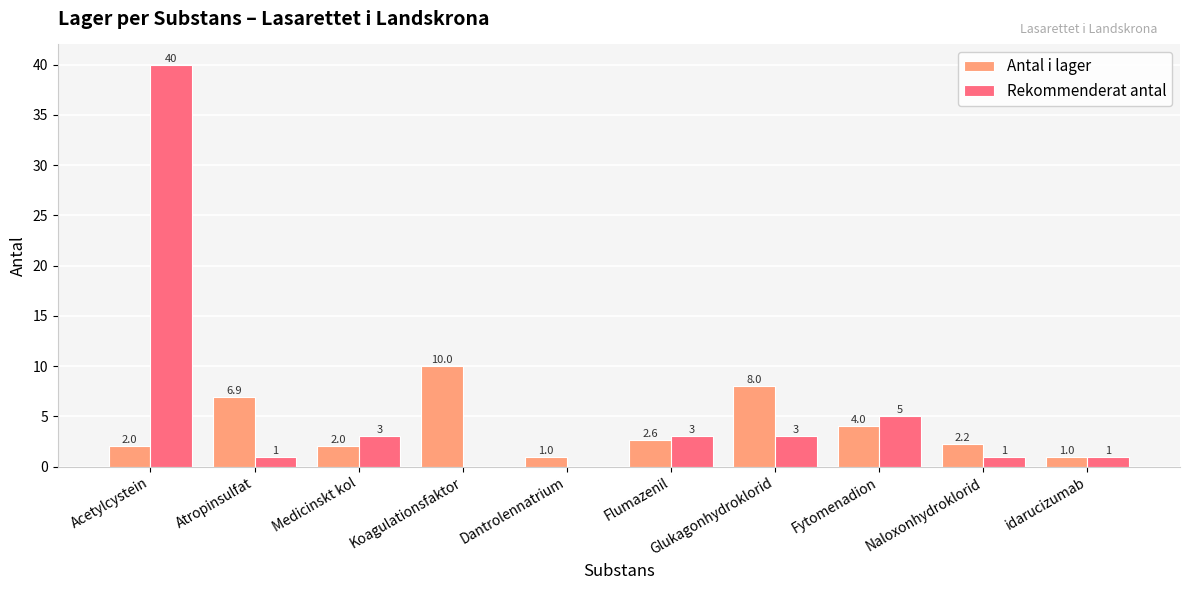

Which series has the largest total across all categories?

Rekommenderat antal